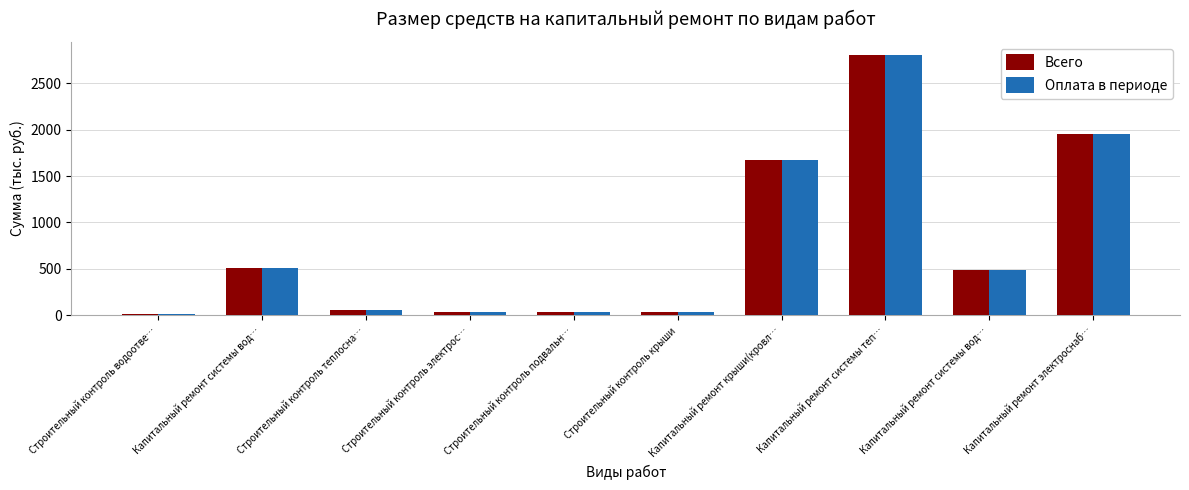

What is the label of the 6th bar from the right?

Строительный контроль подвальн…